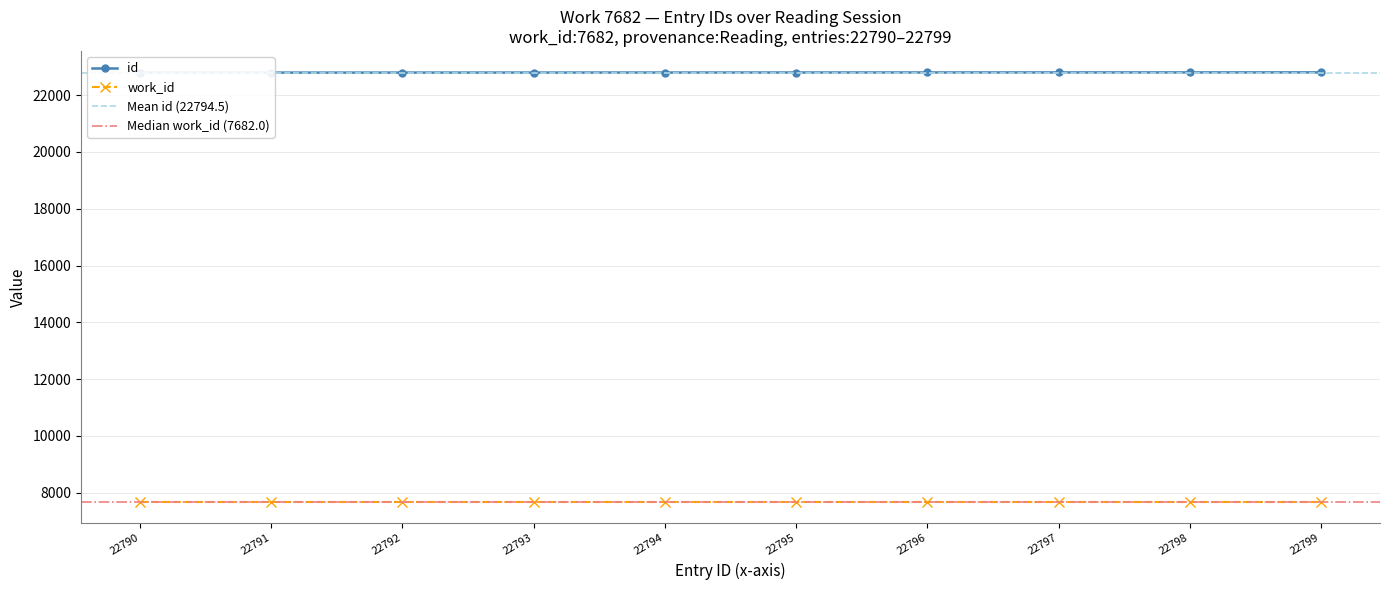

At which label does the data first exceed 22795?

22796